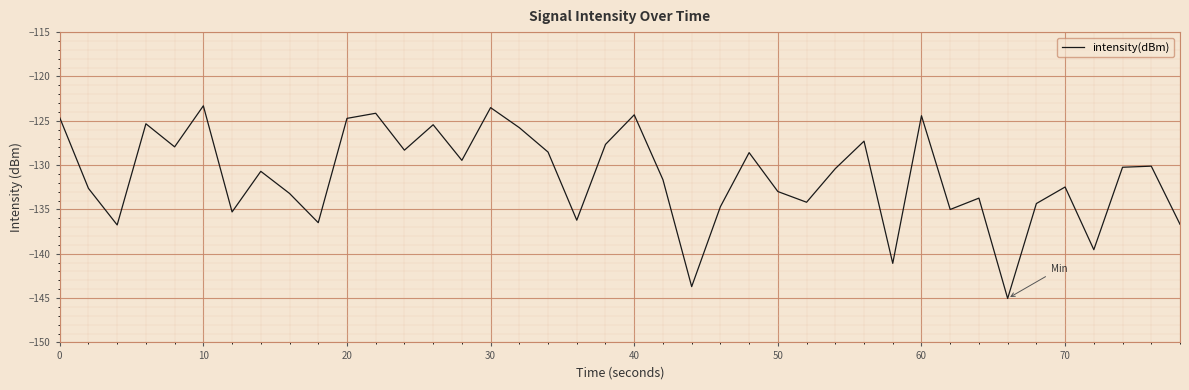

Does the chart display data point markers on the line(s)?

No